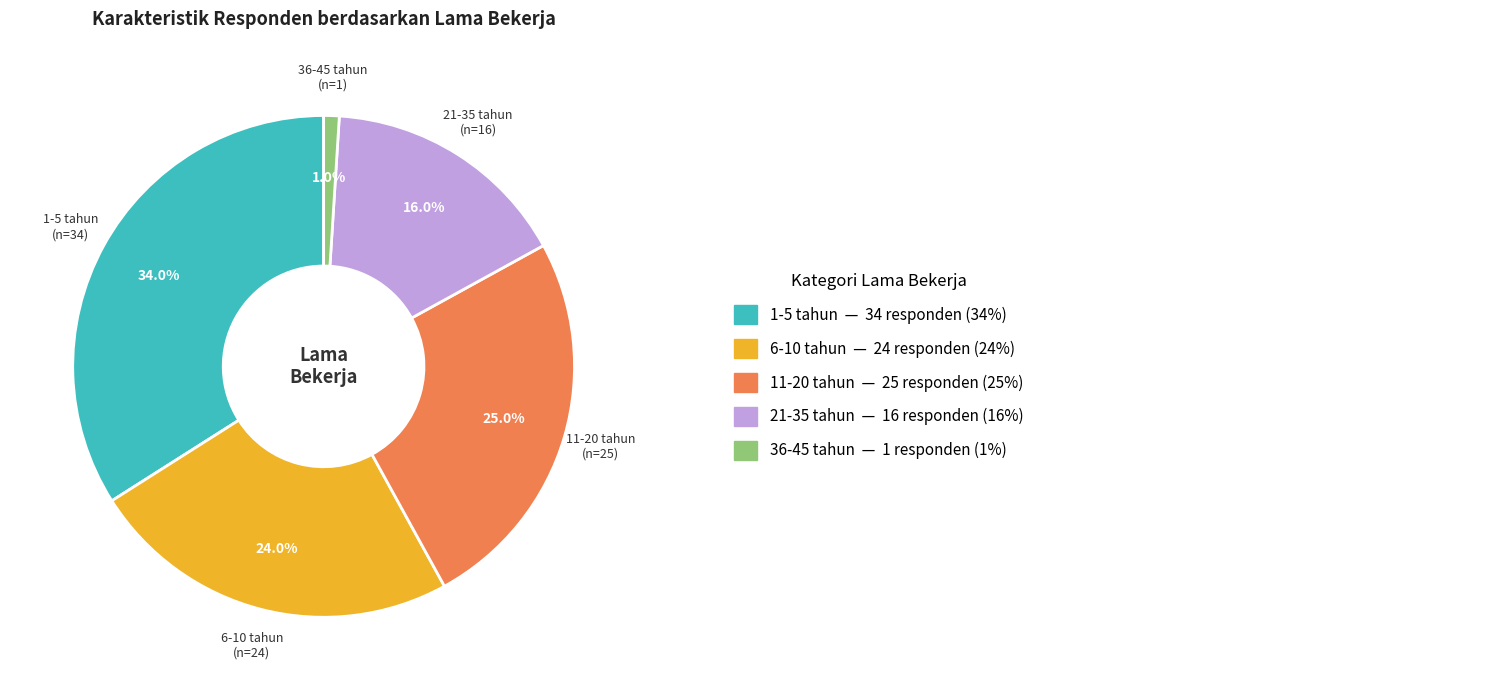

Does any single category account for the majority?

No